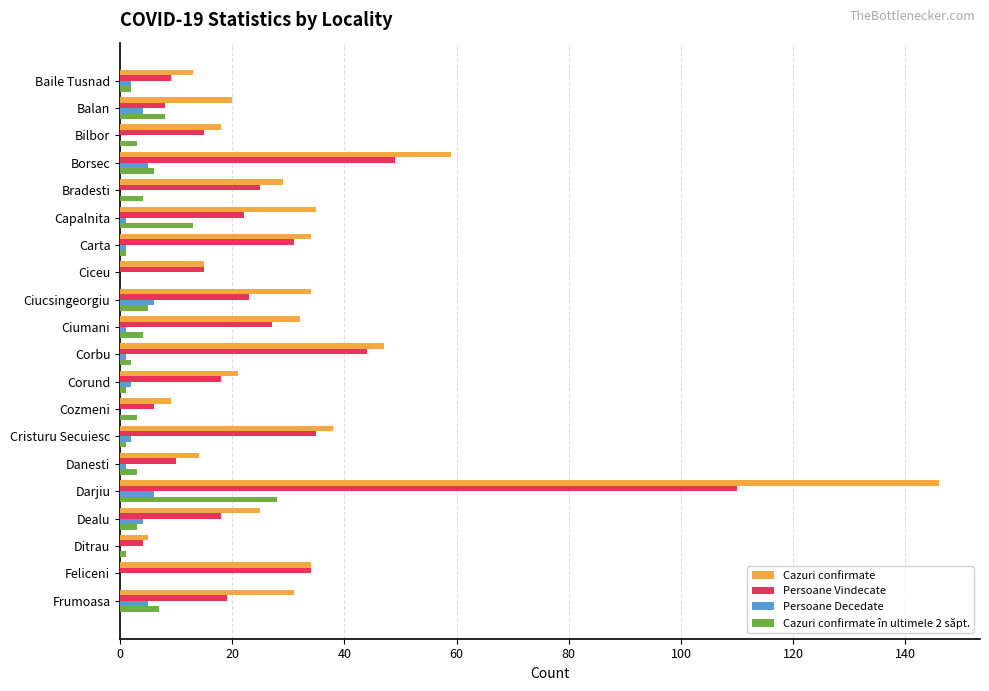

What is the total value across all series at Frumoasa?

62